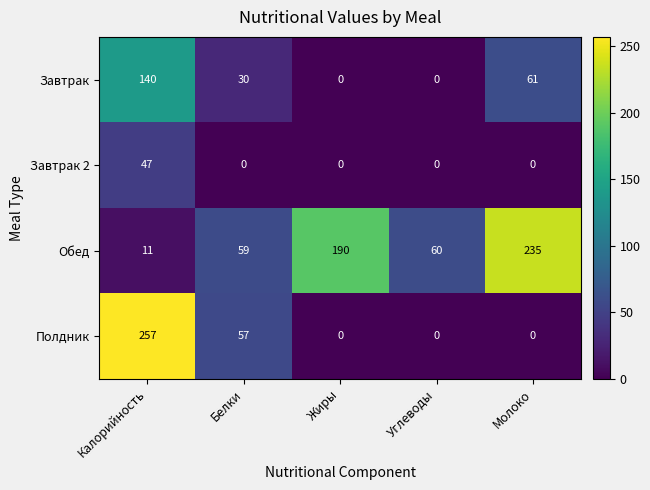

True or false: Обед has a value of 235 at Молоко.

True